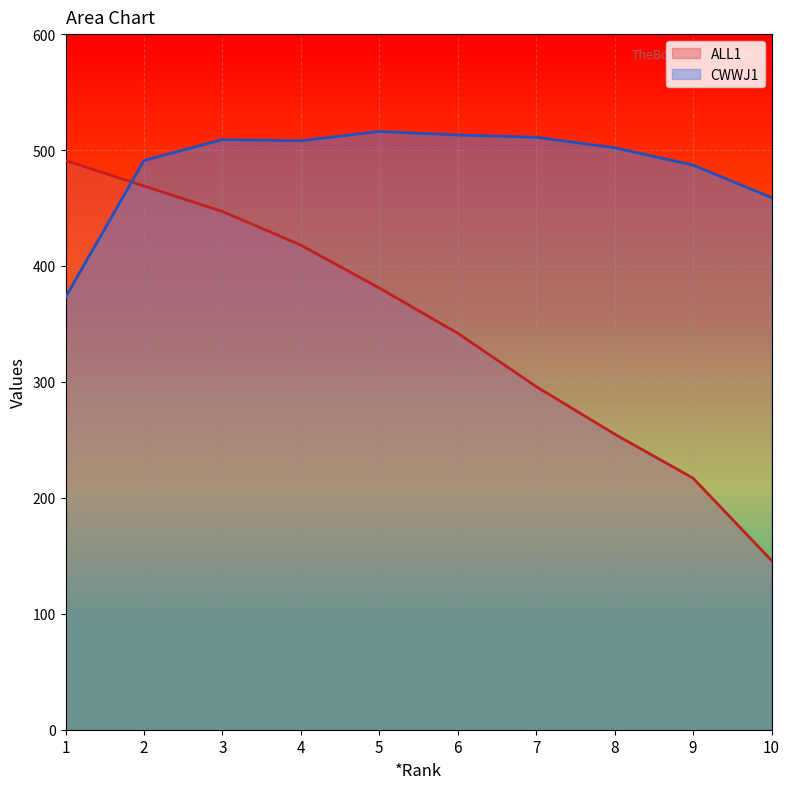

True or false: CWWJ1 and ALL1 cross at least once.

True